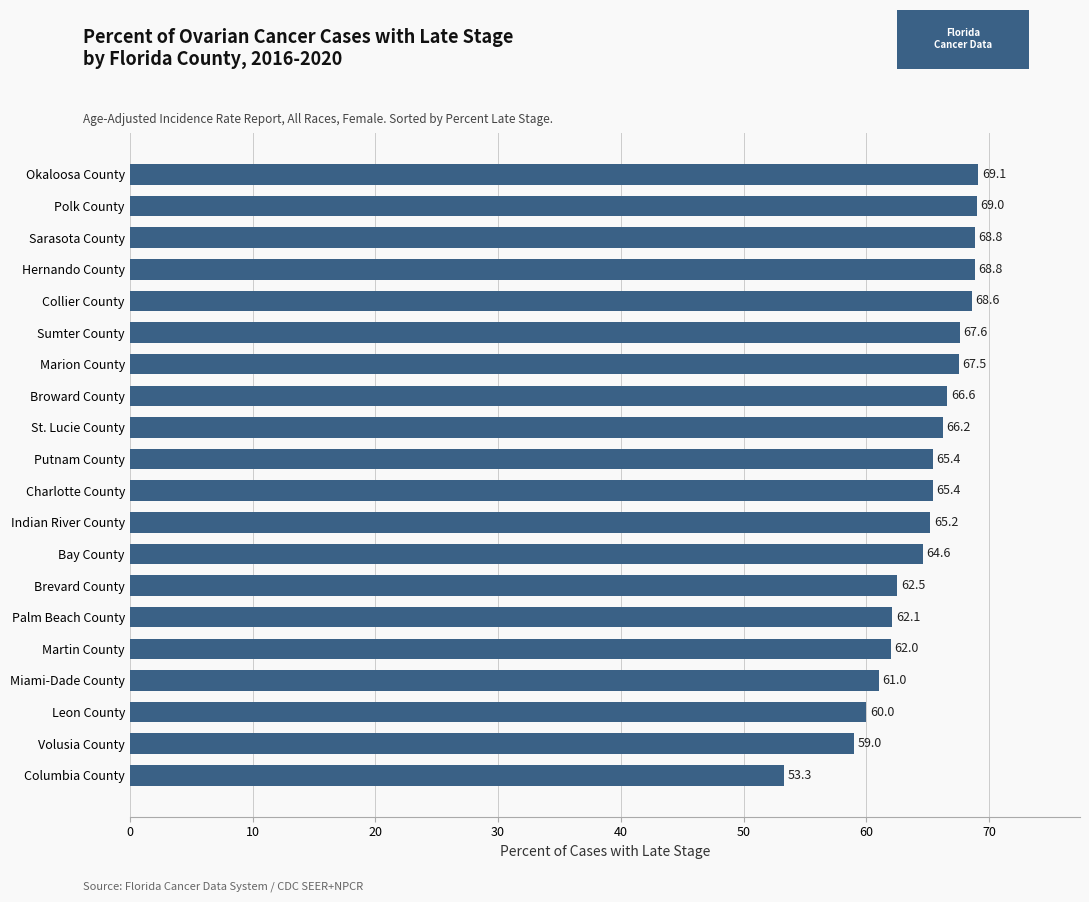

Reading bottom to top, extract all data points from this chart.

Columbia County=53.3	Volusia County=59.0	Leon County=60.0	Miami-Dade County=61.0	Martin County=62.0	Palm Beach County=62.1	Brevard County=62.5	Bay County=64.6	Indian River County=65.2	Charlotte County=65.4	Putnam County=65.4	St. Lucie County=66.2	Broward County=66.6	Marion County=67.5	Sumter County=67.6	Collier County=68.6	Hernando County=68.8	Sarasota County=68.8	Polk County=69.0	Okaloosa County=69.1